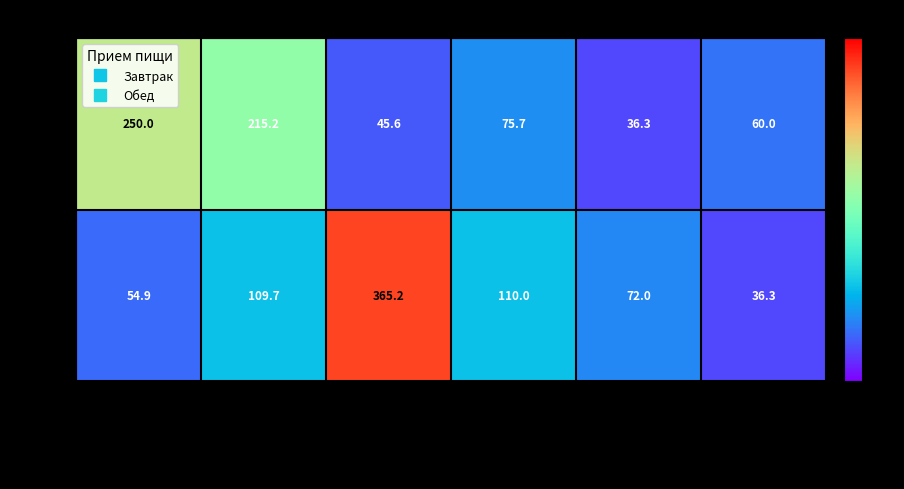

At закуска, list the series in order from largest to smallest.

Завтрак, Обед